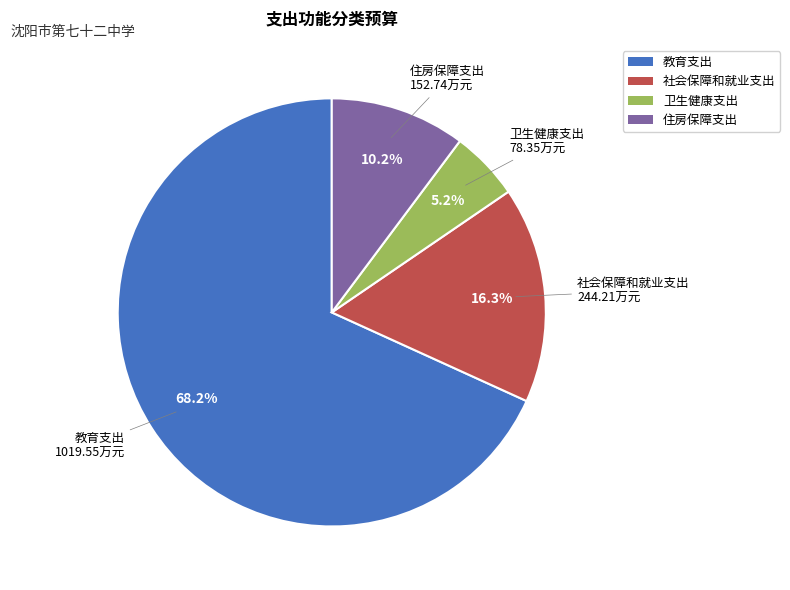

Which slice is the largest?

教育支出